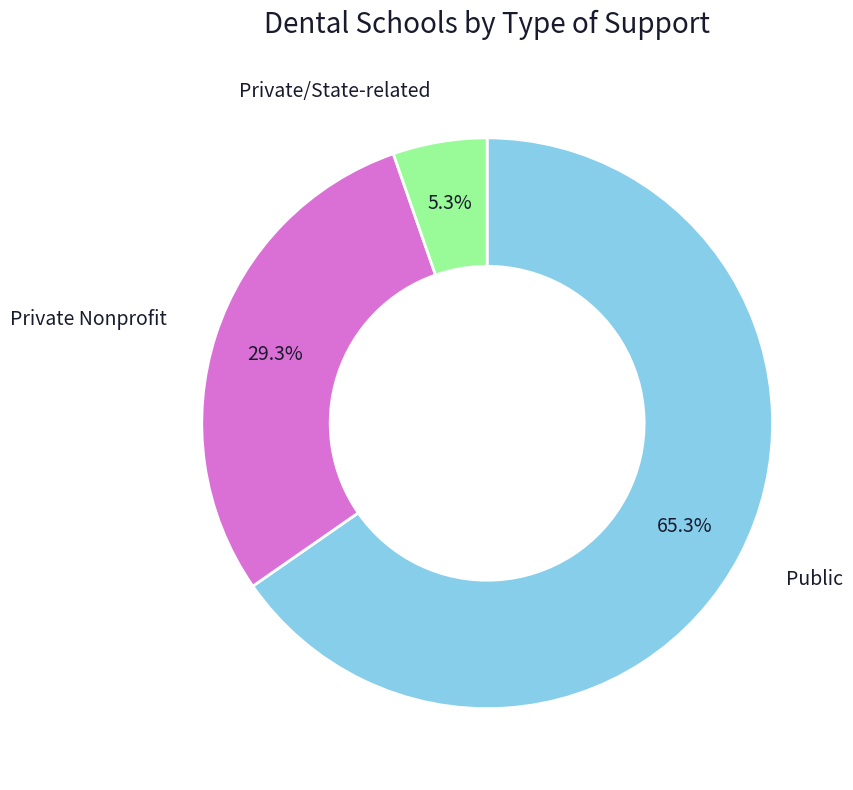

Is there any slice that represents more than half of the pie?

Yes